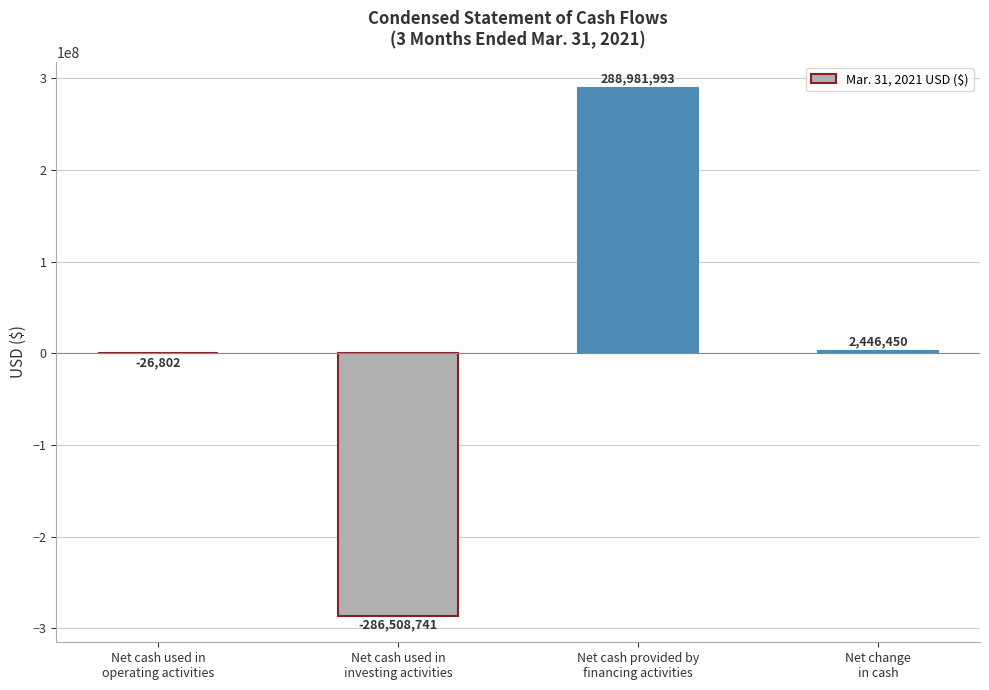

What is the sum of all values?

4892900